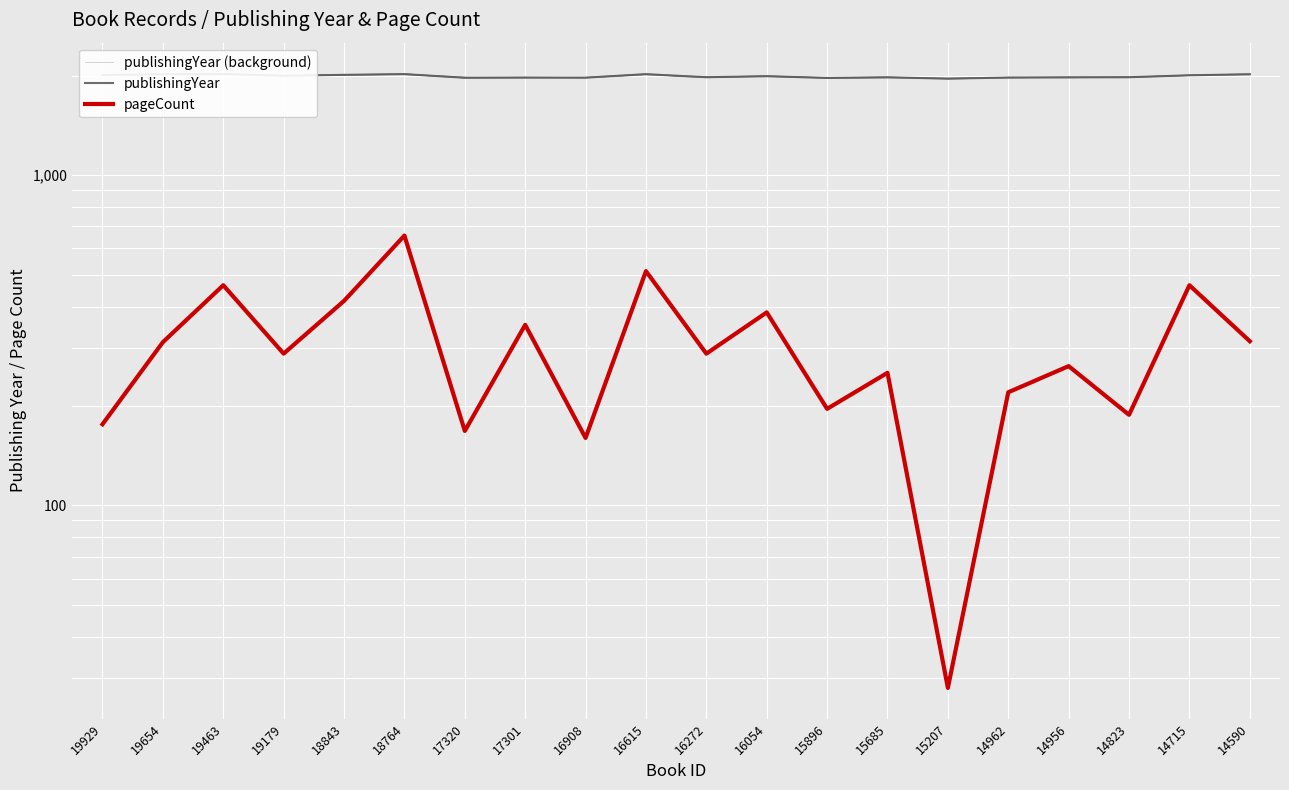

True or false: publishingYear (background) and publishingYear intersect in this chart.

True